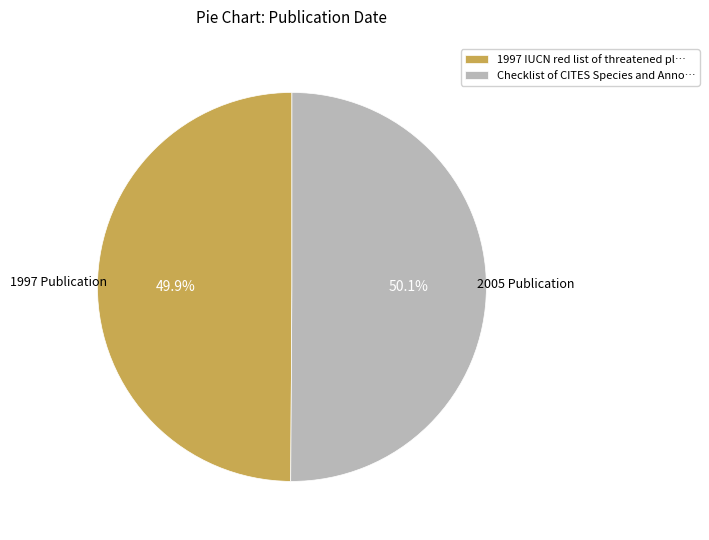

How many segments does this pie chart have?

2